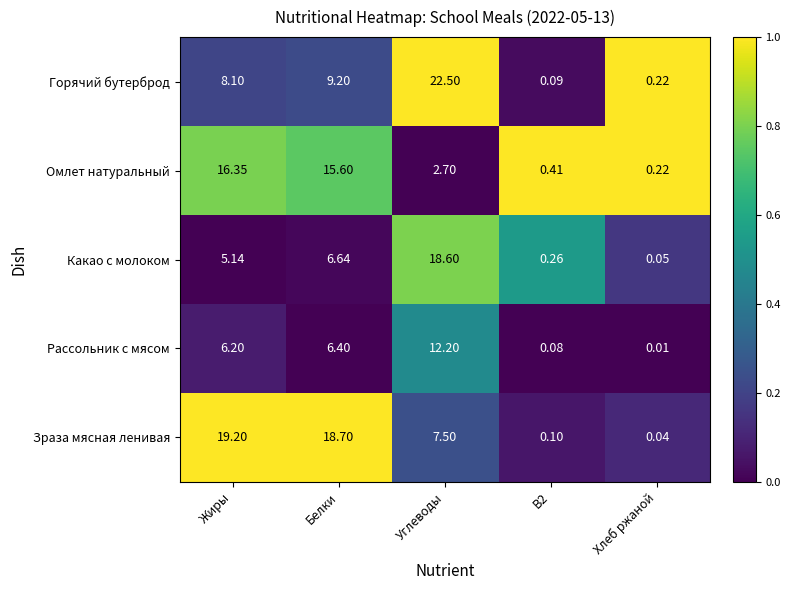

Is the value of Зраза мясная ленивая at Хлеб ржаной greater than the value of Какао с молоком at Углеводы?

No